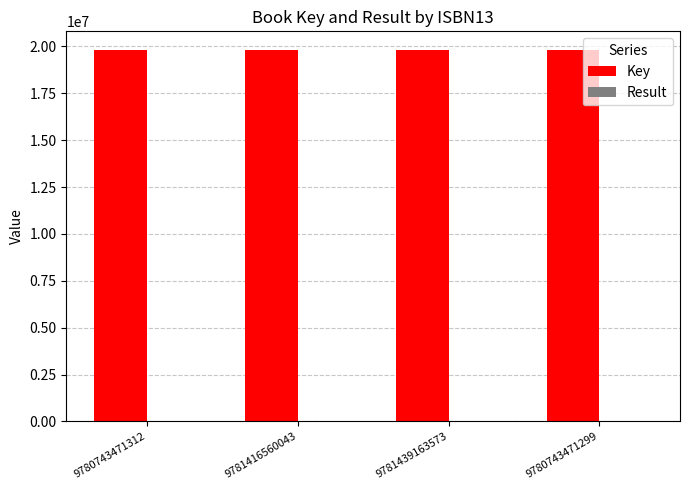

How many distinct data groups are displayed?

2